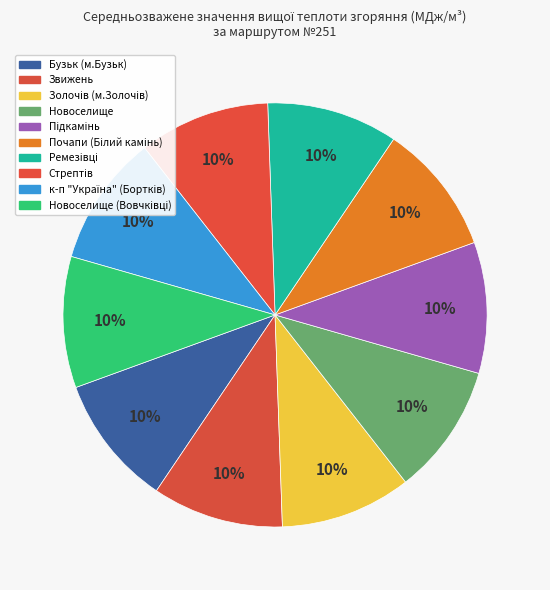

Rank the categories by value from highest to lowest.

Новоселище (Вовчківці), Золочів (м.Золочів), Звижень, Стрептів, Новоселище, Почапи (Білий камінь), Підкамінь, Ремезівці, к-п "Україна" (Бортків), Бузьк (м.Бузьк)